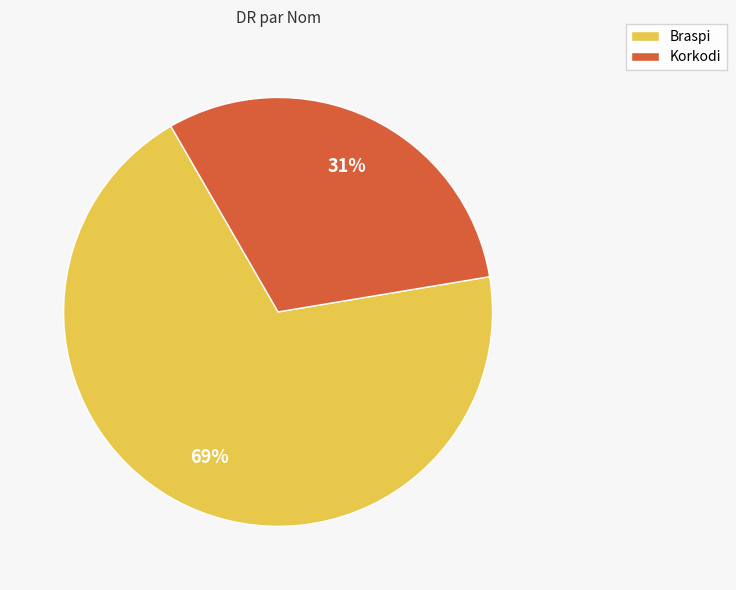

Between Korkodi and Braspi, which is larger?

Braspi